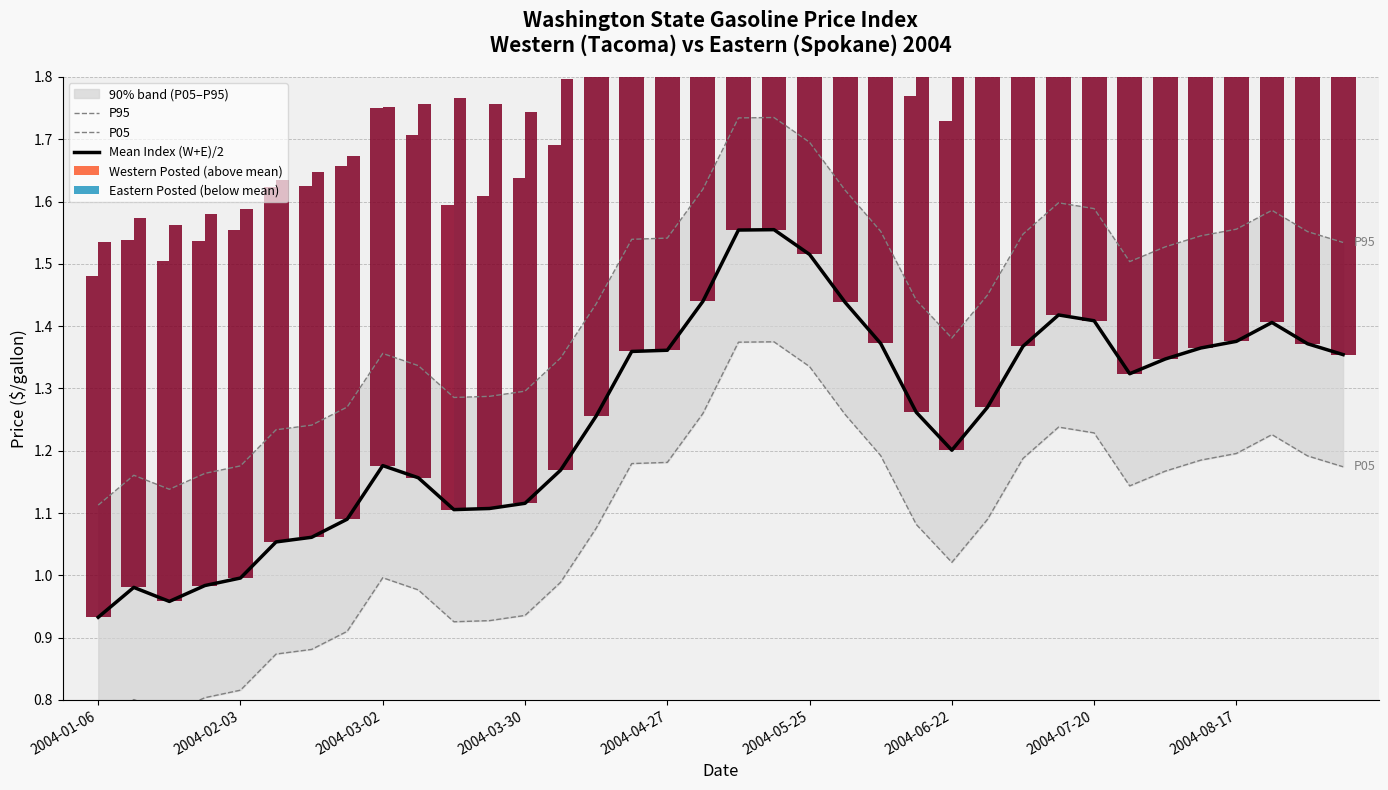

How many P95 values are between 1 and 2?

36